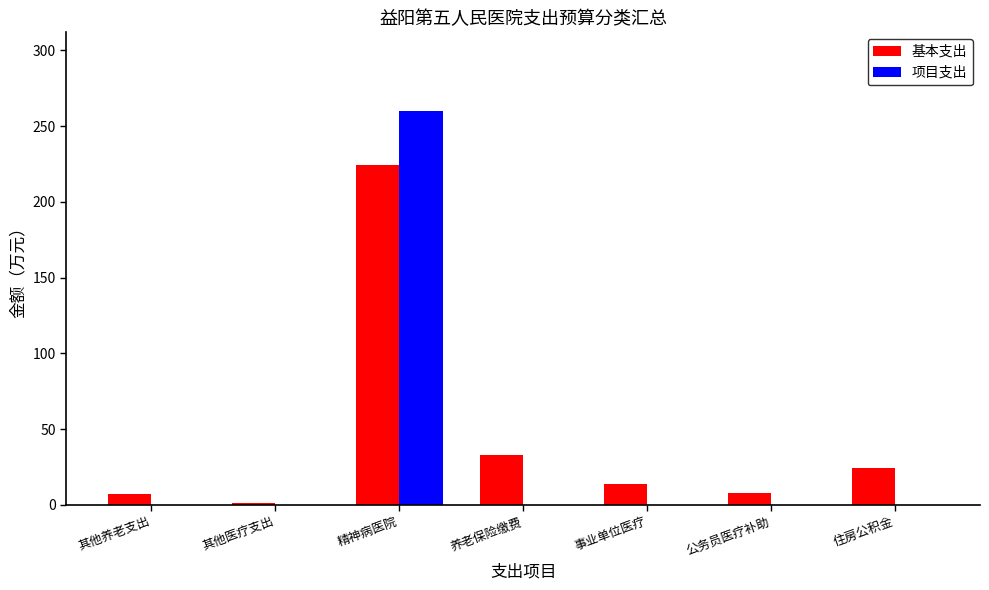

What is the sum of all 项目支出 values?

259.9